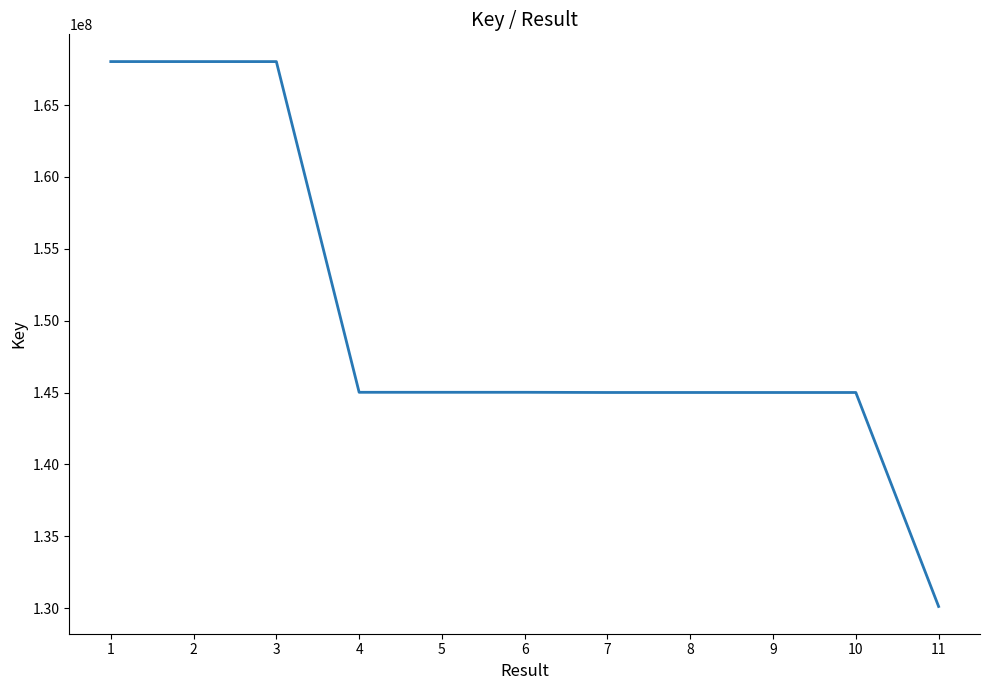

The chart shows a value of 219745305 at 5. True or false?

False